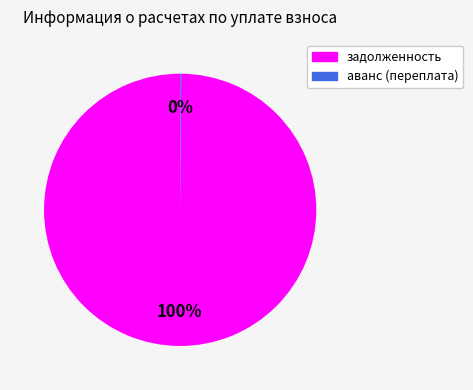

Which category accounts for the majority?

задолженность